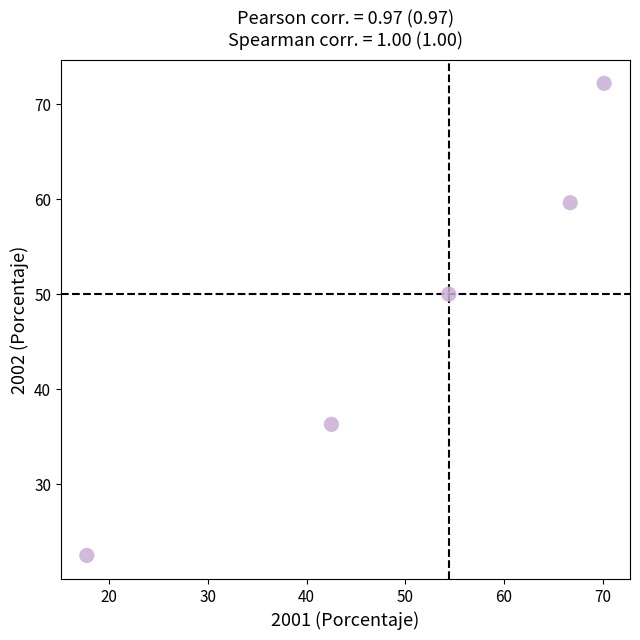

What Y value in the scatter plot is closest to 47?

50.0